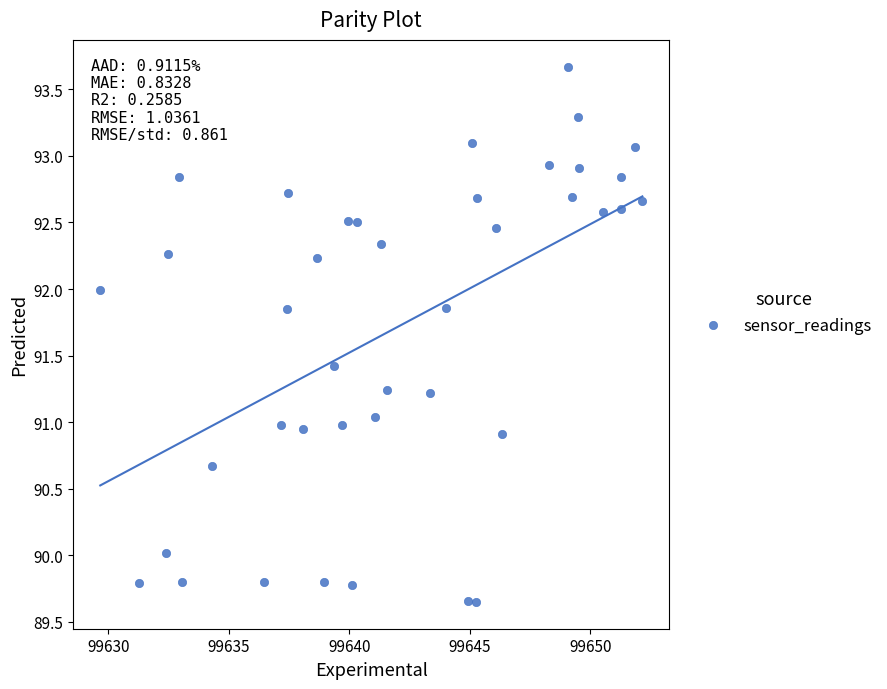

What is the range of X values (max minus min)?

22.5